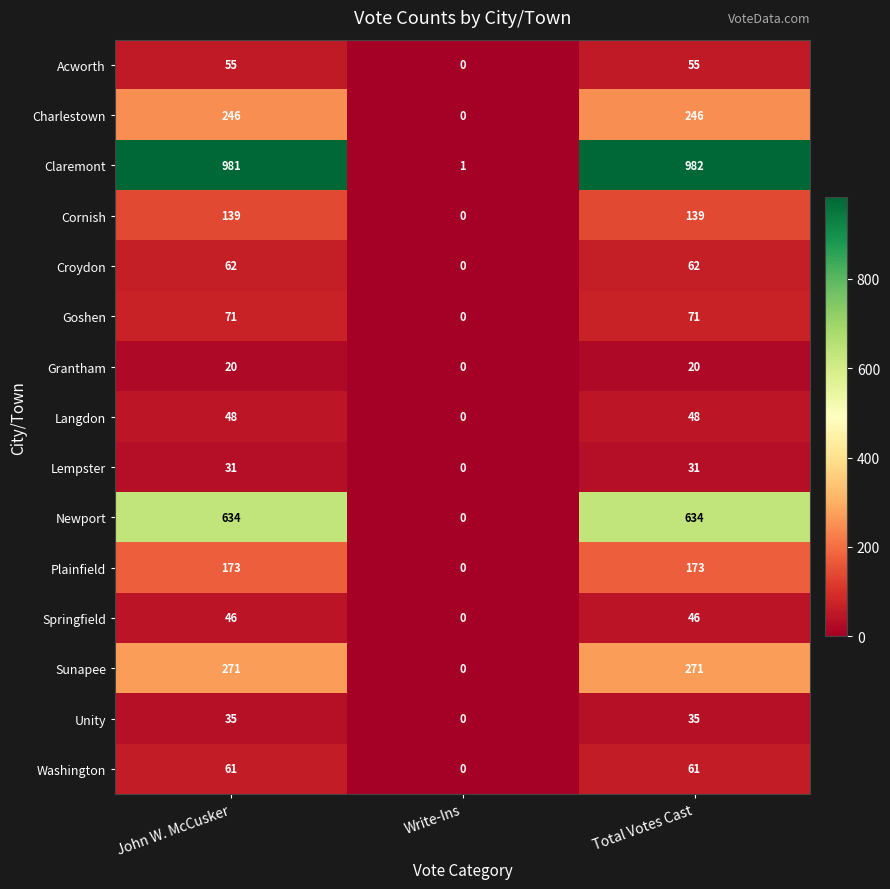

How many Croydon values are between 0 and 62?

3